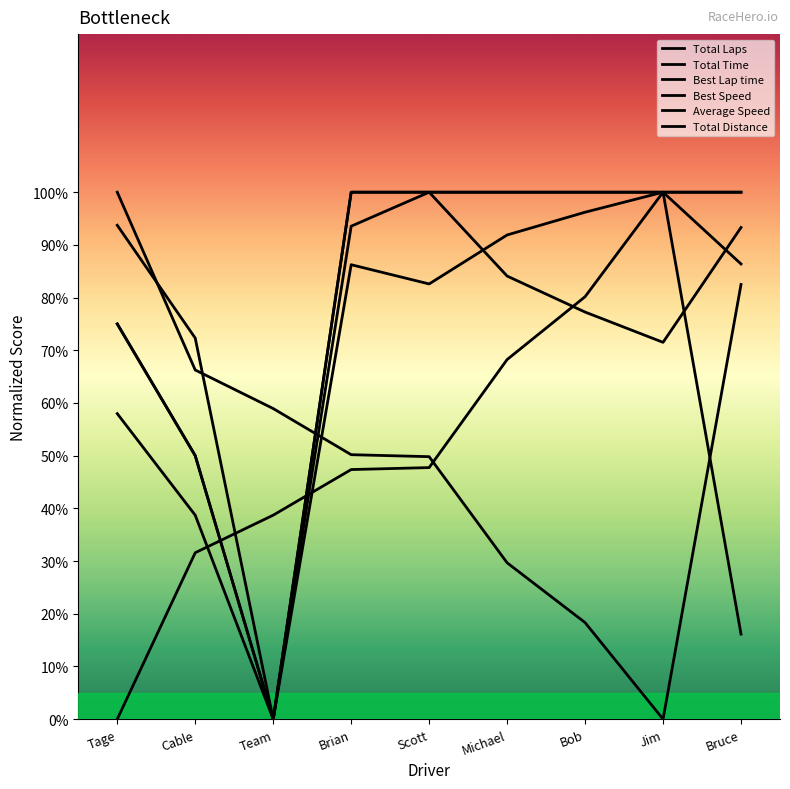

How many values in the Total Distance series are below 100?

3